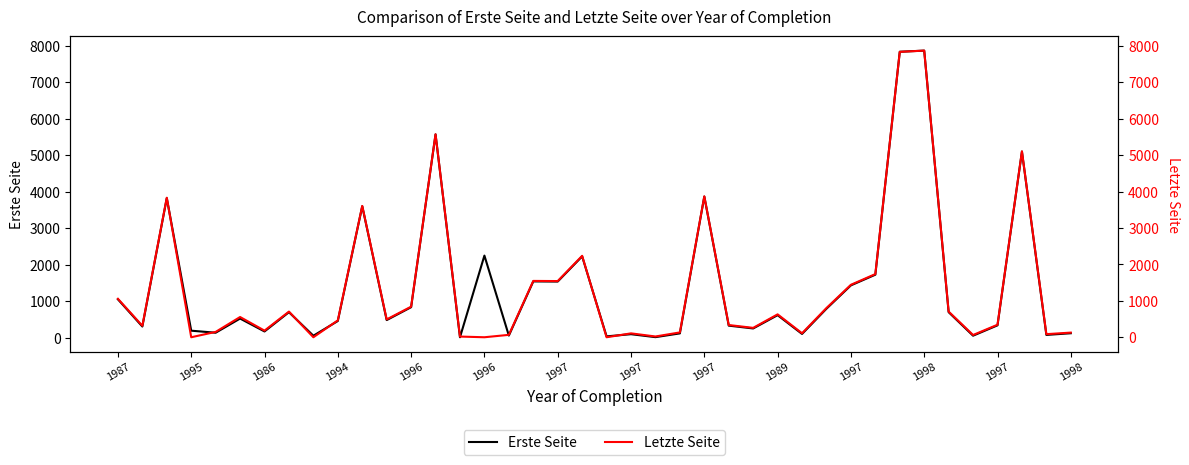

How many data points in Letzte Seite are above 490?

19